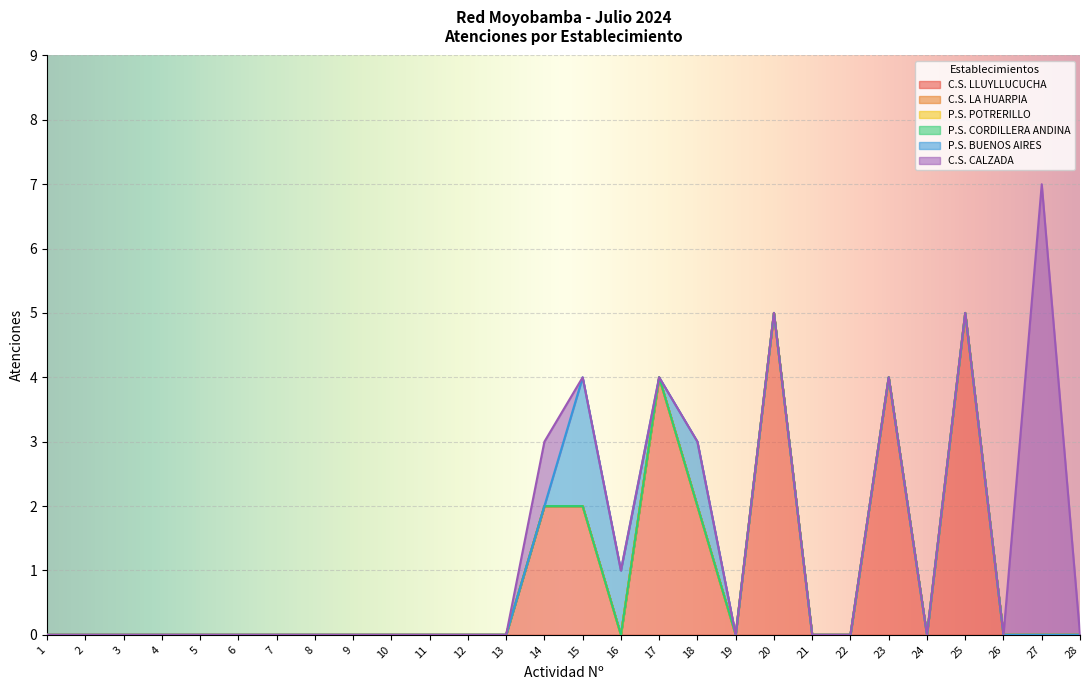

List the labels in order of C.S. LA HUARPIA value, smallest first.

1, 2, 3, 4, 5, 6, 7, 8, 9, 10, 11, 12, 13, 14, 15, 16, 17, 18, 19, 20, 21, 22, 23, 24, 25, 26, 27, 28